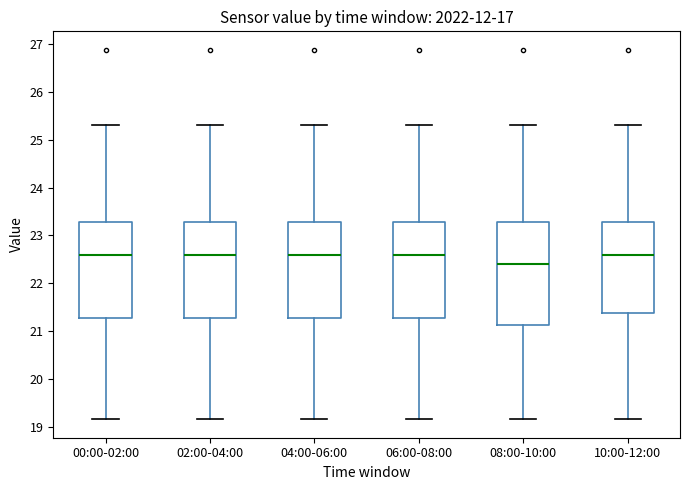

Reading left to right, transcribe this box plot: for each box, give where its median line is, the range the box spans, and where its two whiskers end, as read against the y-axis. The values are not printed on the chart, so give them approximately, as read against the axis.

00:00-02:00: median 22.6, box 21.3 to 23.3, whiskers 19.2 to 25.3
02:00-04:00: median 22.6, box 21.3 to 23.3, whiskers 19.2 to 25.3
04:00-06:00: median 22.6, box 21.3 to 23.3, whiskers 19.2 to 25.3
06:00-08:00: median 22.6, box 21.3 to 23.3, whiskers 19.2 to 25.3
08:00-10:00: median 22.4, box 21.1 to 23.3, whiskers 19.2 to 25.3
10:00-12:00: median 22.6, box 21.4 to 23.3, whiskers 19.2 to 25.3